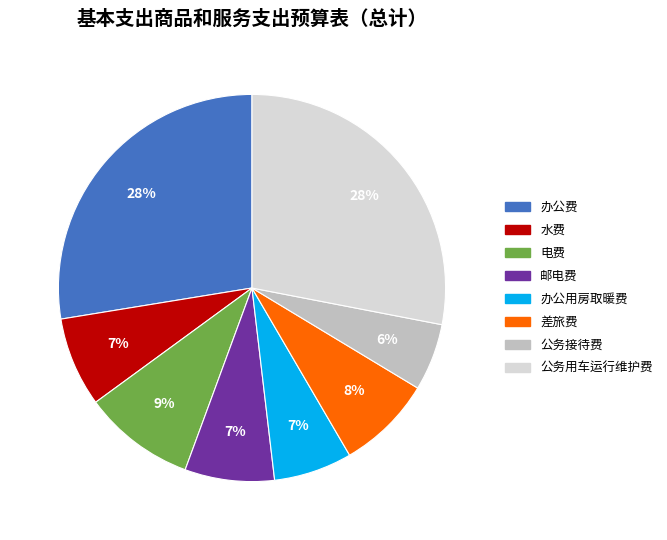

Count the number of slices in the pie.

8